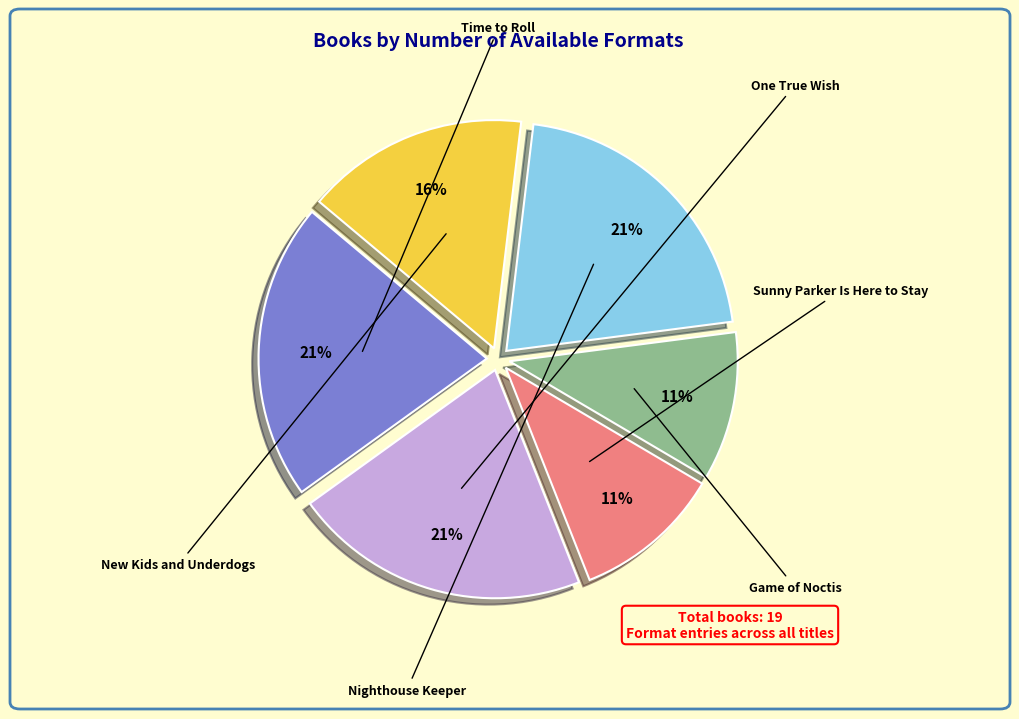

What percentage do Nighthouse Keeper and New Kids and Underdogs together represent?

36.8%